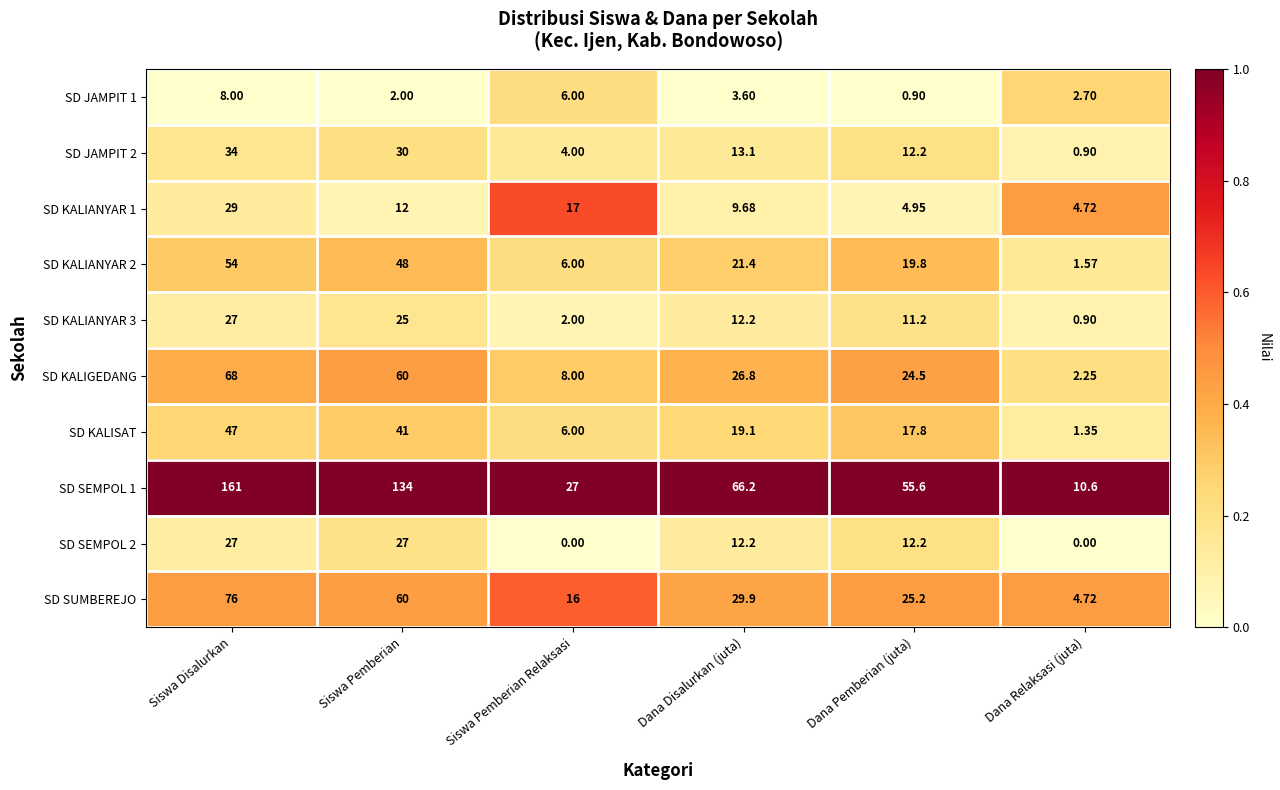

Where is SD JAMPIT 2 nearest to the value 17?

Dana Disalurkan (juta)